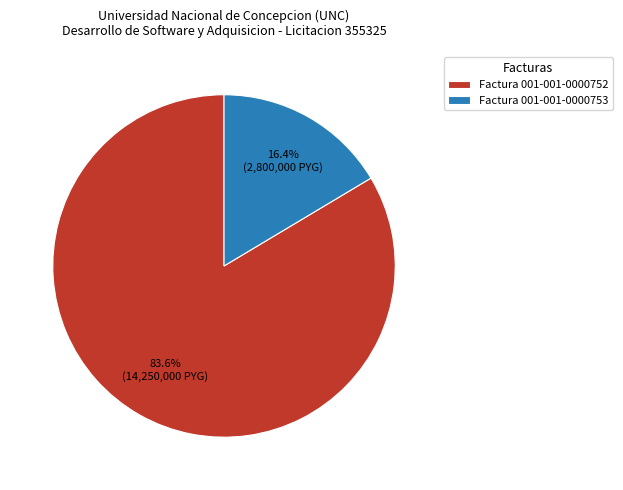

Which slice is the largest?

Factura 001-001-0000752